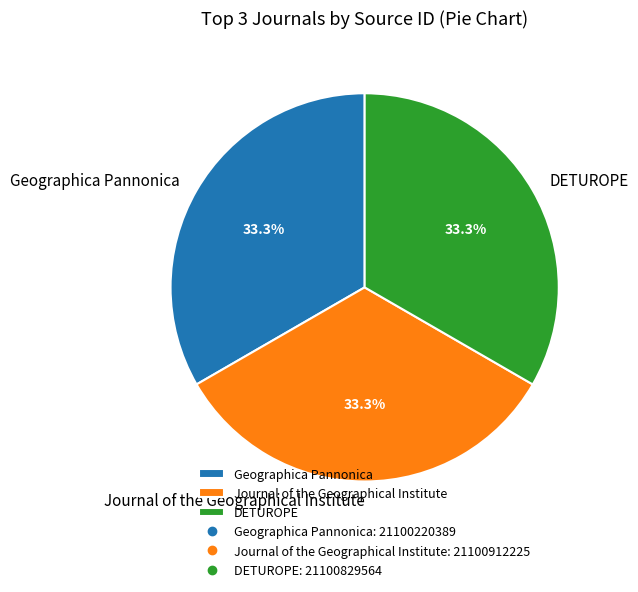

Count the number of slices in the pie.

3